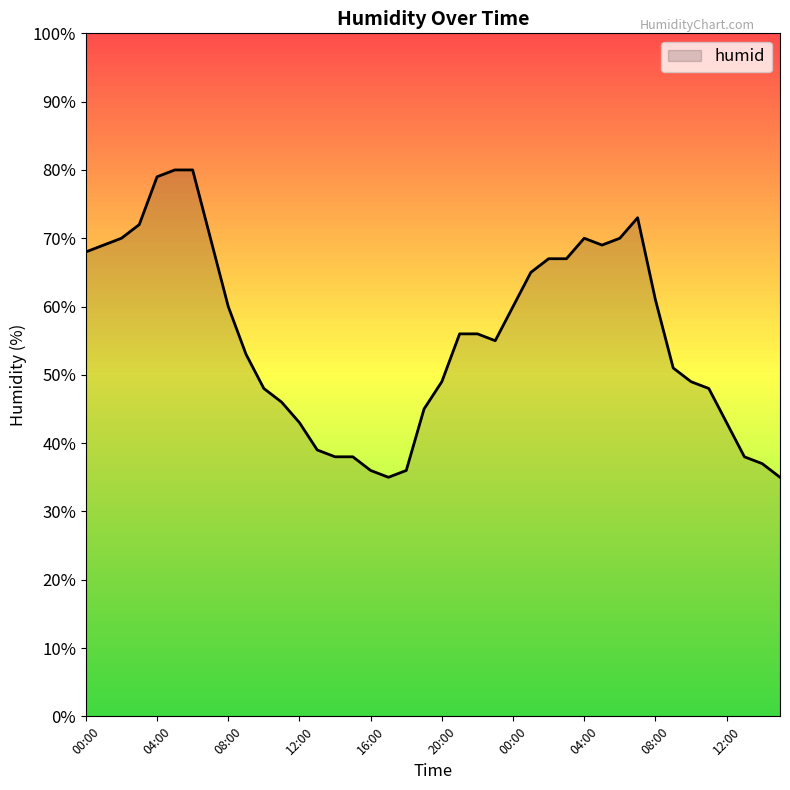

What is the difference between the maximum and minimum values?

45